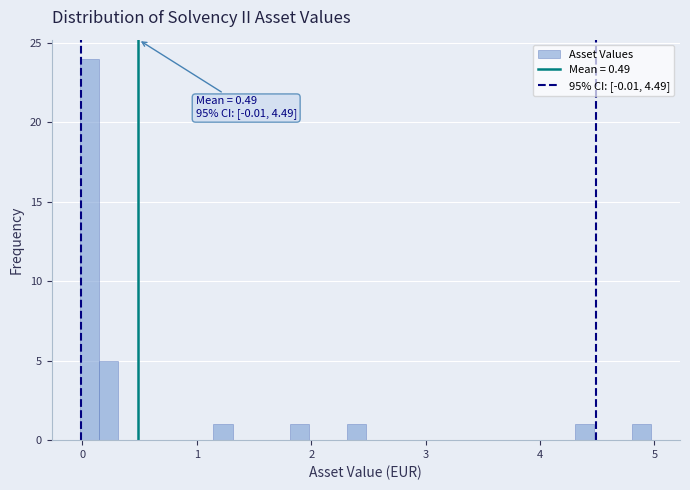

Around what value on the x-axis is the tallest bar? Give the approximate position of its centre, as read against the axis.

0.1